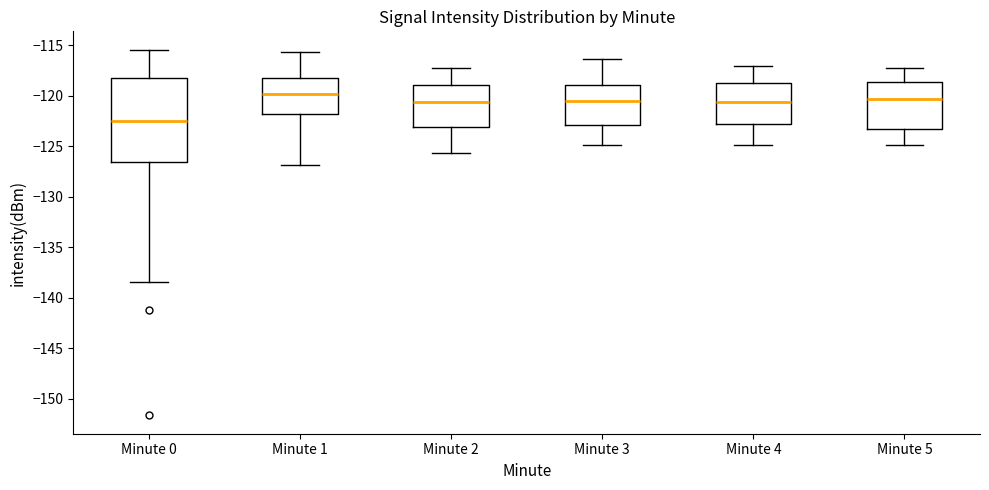

Reading left to right, transcribe this box plot: for each box, give where its median line is, the range the box spans, and where its two whiskers end, as read against the y-axis. The values are not printed on the chart, so give them approximately, as read against the axis.

Minute 0: median -122.5, box -126.5 to -118.5, whiskers -138.5 to -115.5
Minute 1: median -120.0, box -122.0 to -118.0, whiskers -127.0 to -115.5
Minute 2: median -120.5, box -123.0 to -119.0, whiskers -125.5 to -117.0
Minute 3: median -120.5, box -123.0 to -119.0, whiskers -125.0 to -116.5
Minute 4: median -120.5, box -123.0 to -118.5, whiskers -125.0 to -117.0
Minute 5: median -120.5, box -123.5 to -118.5, whiskers -125.0 to -117.0